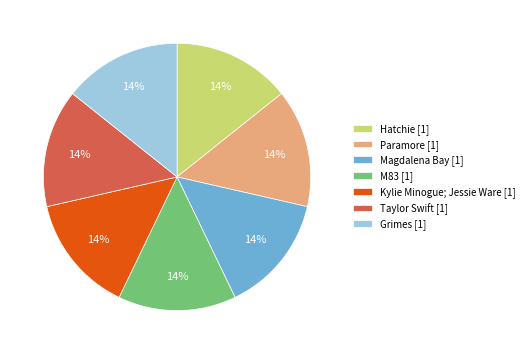

How many slices are in this pie chart?

7